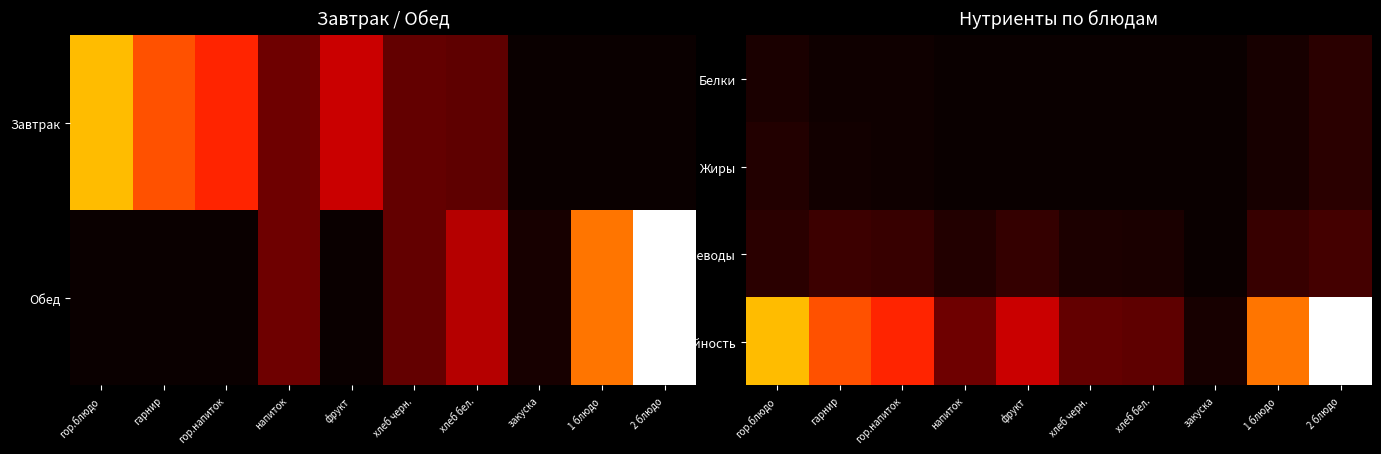

What is the difference between the highest and lowest values at фрукт?

0.3